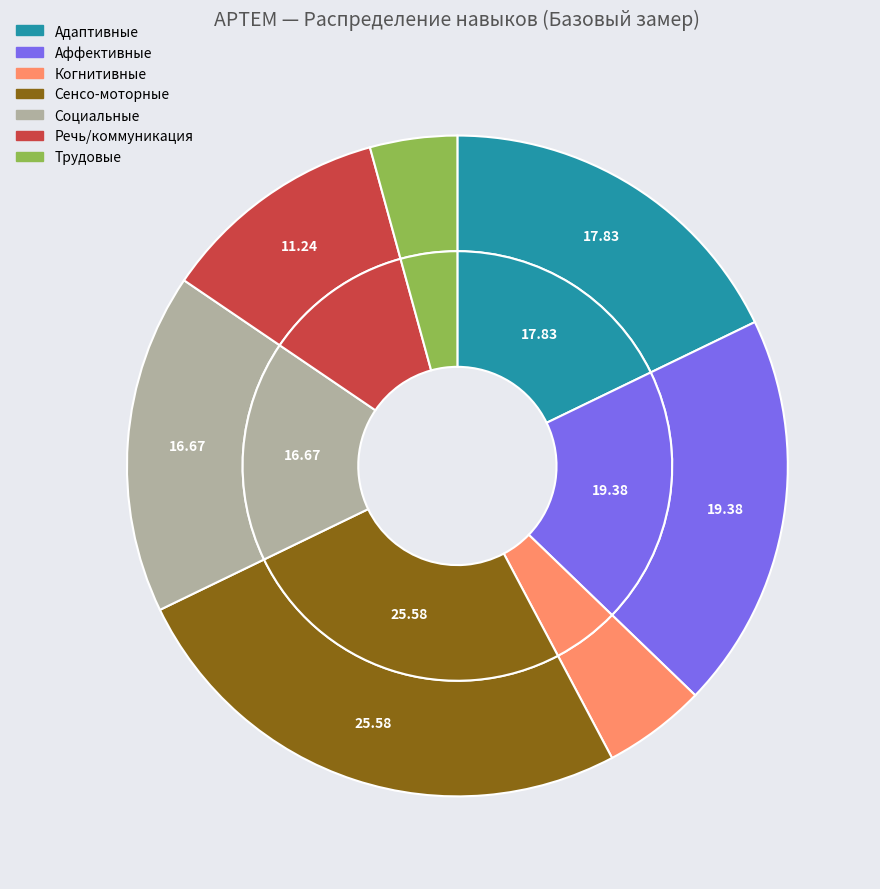

Is Аффективные the majority of the pie?

No